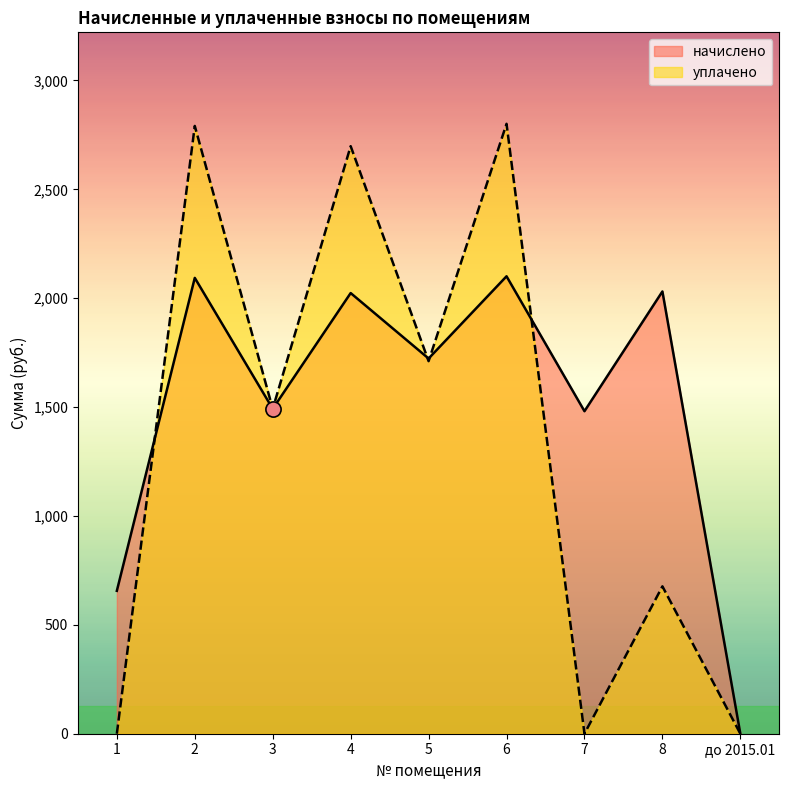

Which series contains the highest Y value?

уплачено